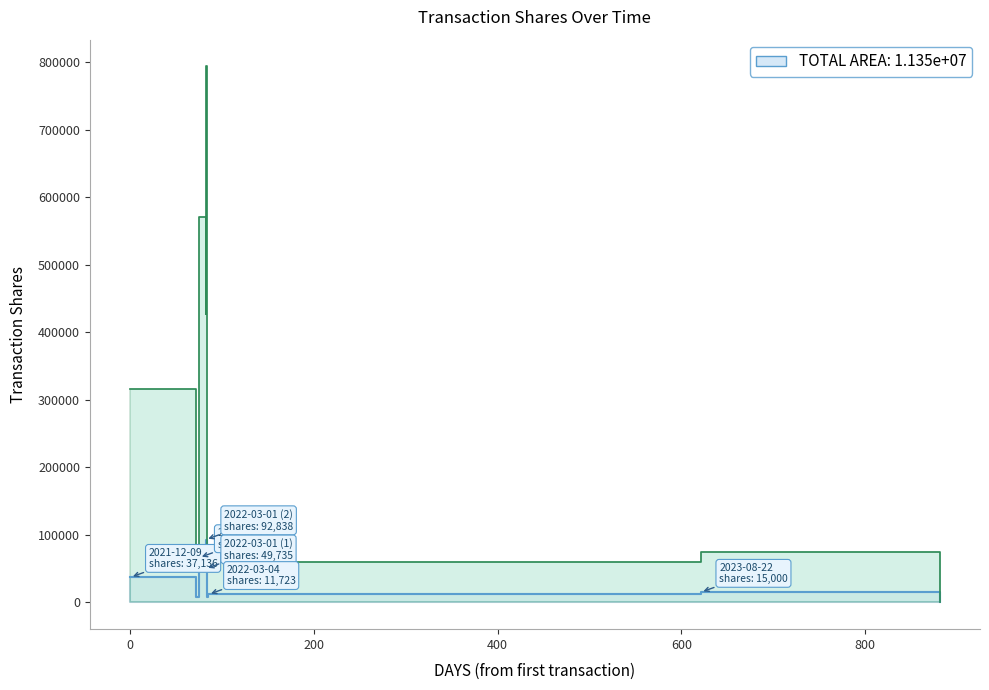

What is the label of the 3rd point from the left?

2022-02-22